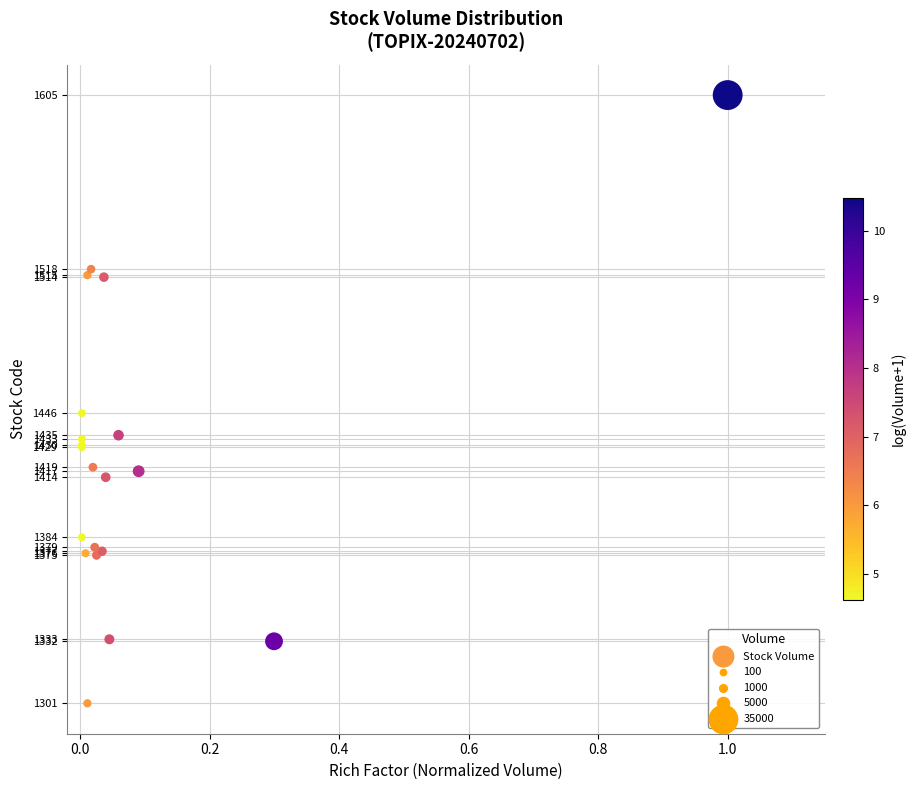

What Y value in the scatter plot is closest to 1453?

1446